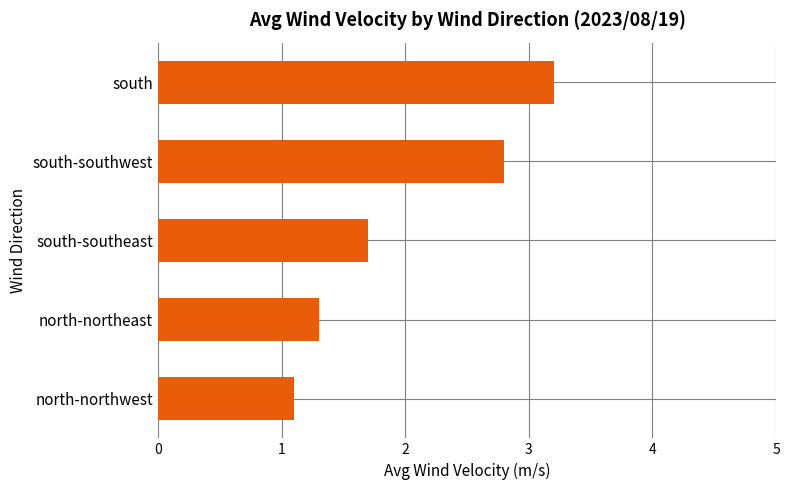

The chart shows a value of 2.6 at south-southeast. True or false?

False